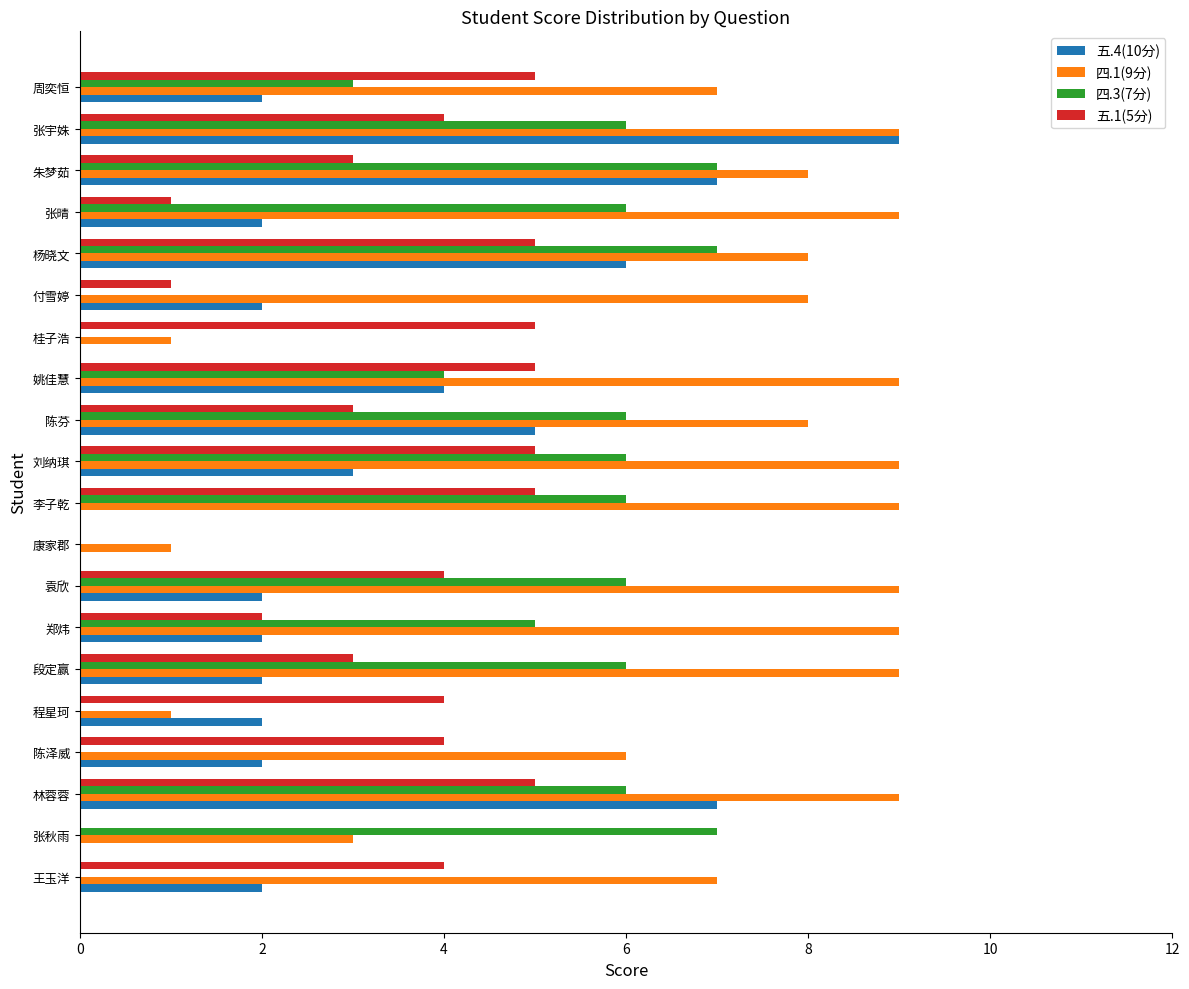

What is the maximum value shown in the chart?

9